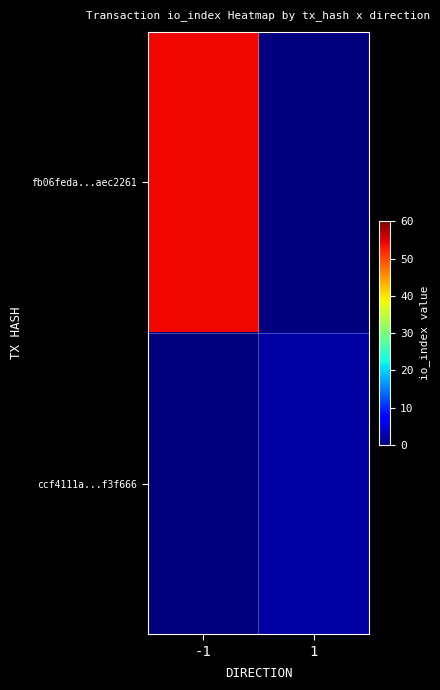

Reading left to right, transcribe all the data shown in this chart.

fb06feda...aec2261: -1=54	1=0
ccf4111a...f3f666: -1=0	1=2